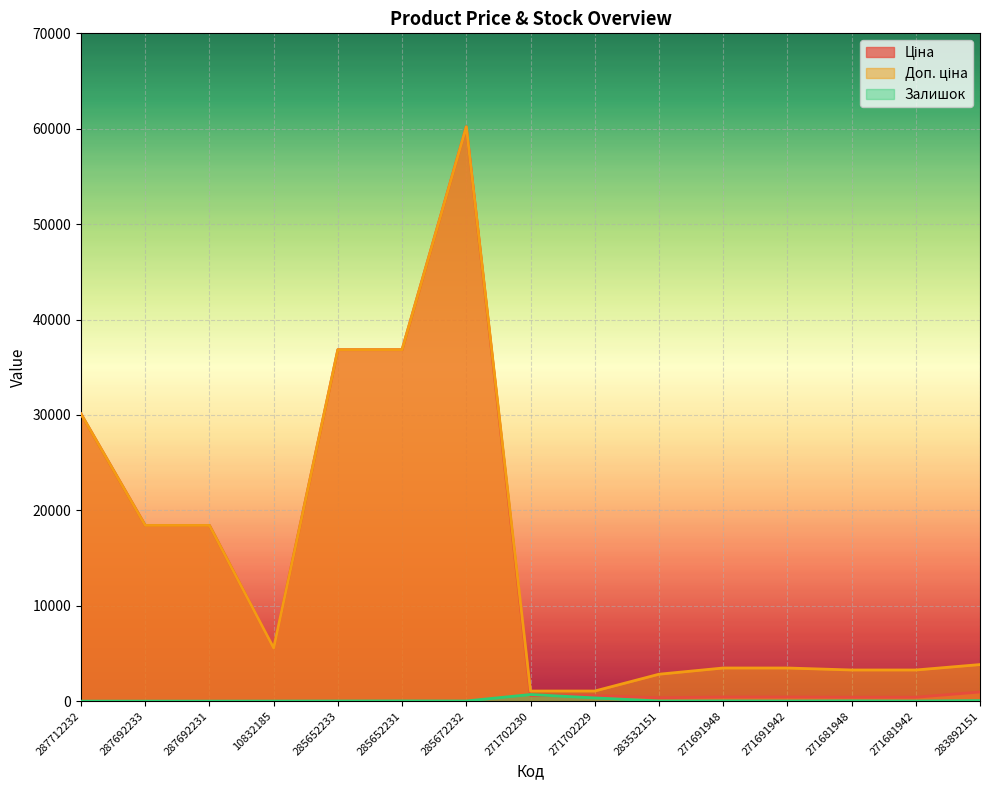

What is the difference between the second highest and second lowest values in the Залишок series?

337.0